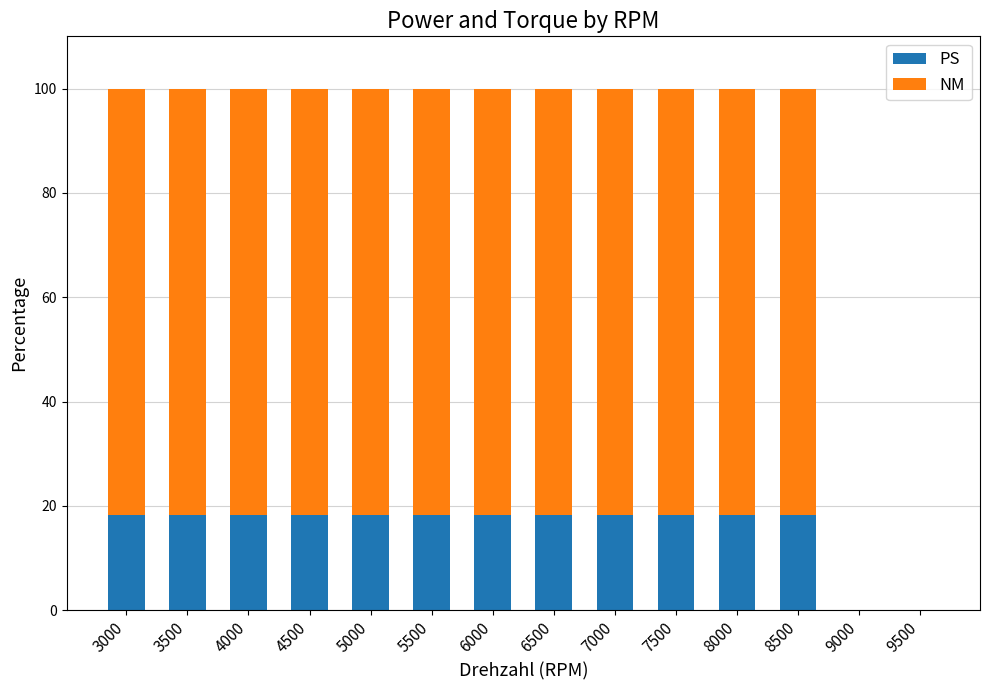

What is the total value across all series at 6500?

100.0